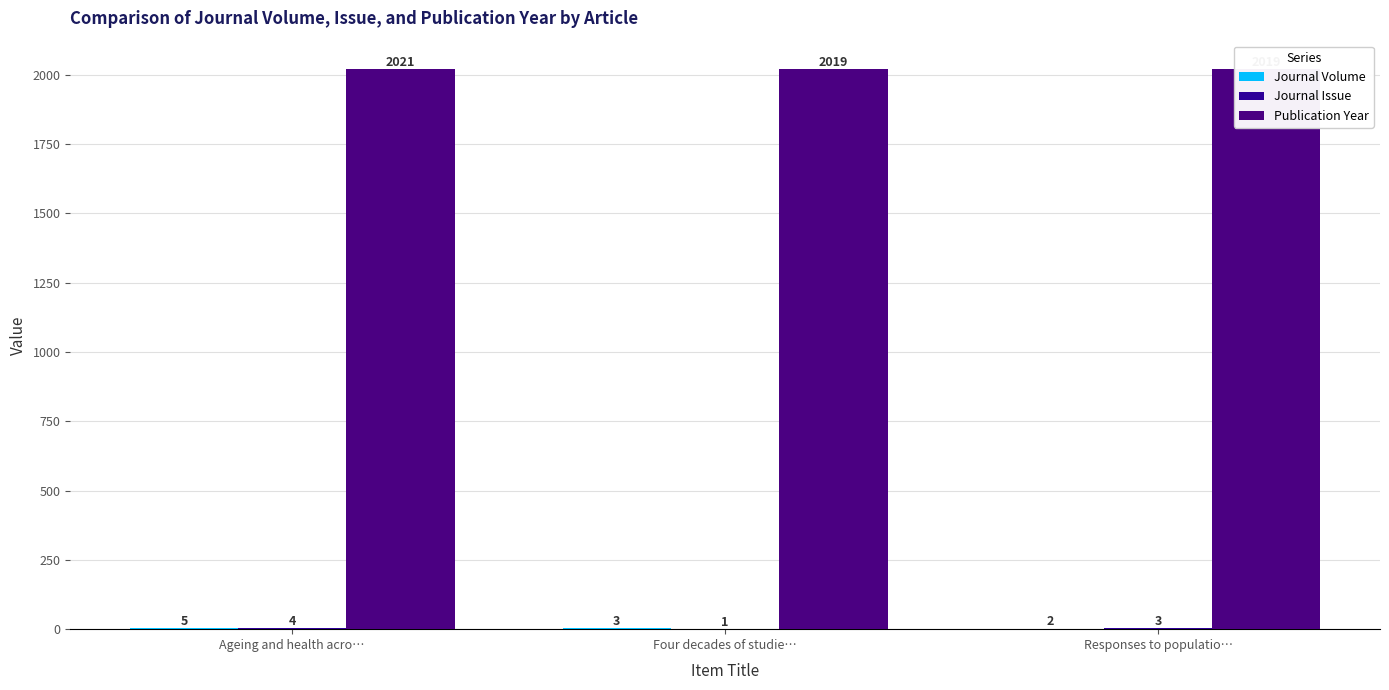

What is the minimum value shown in the chart?

1